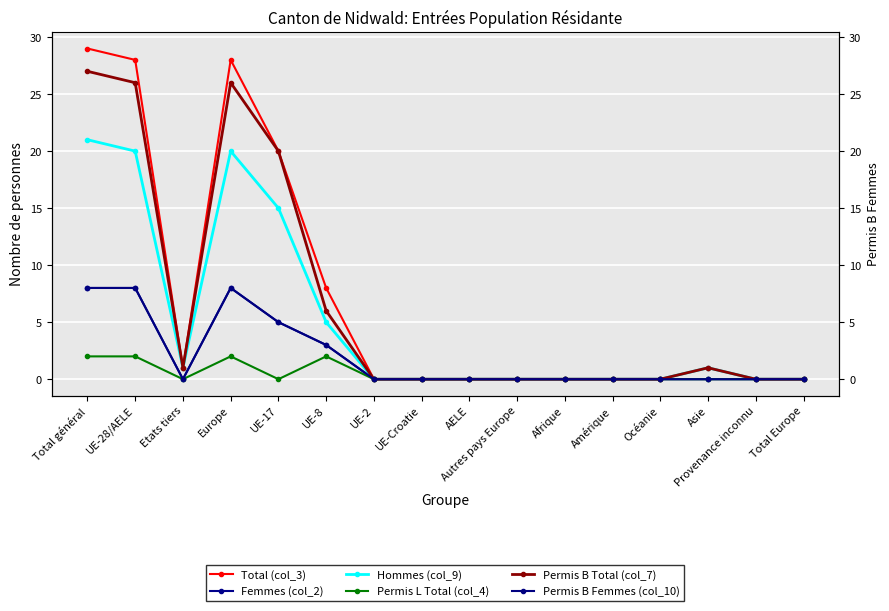

What is the label of the 1st point from the left?

Total général